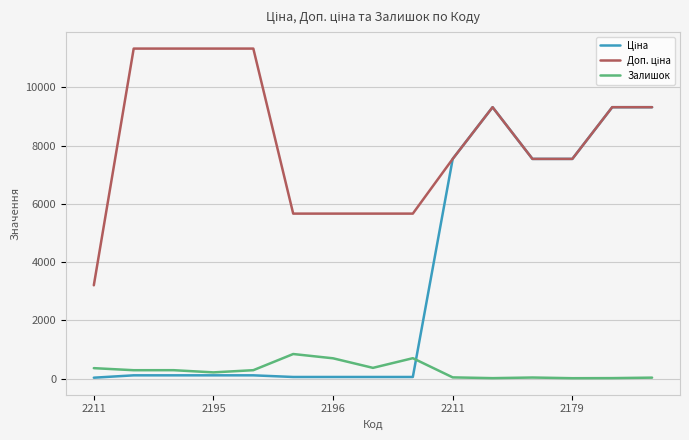

Rank the series by their average value, from lowest to highest.

Залишок, Ціна, Доп. ціна